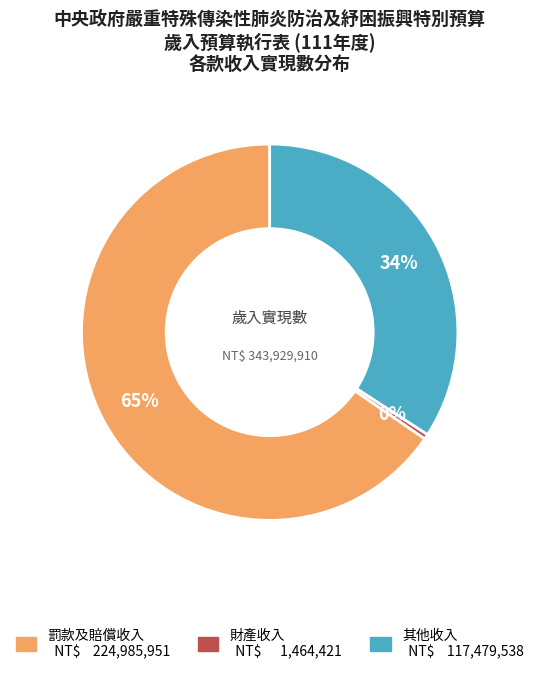

How many segments does this pie chart have?

3